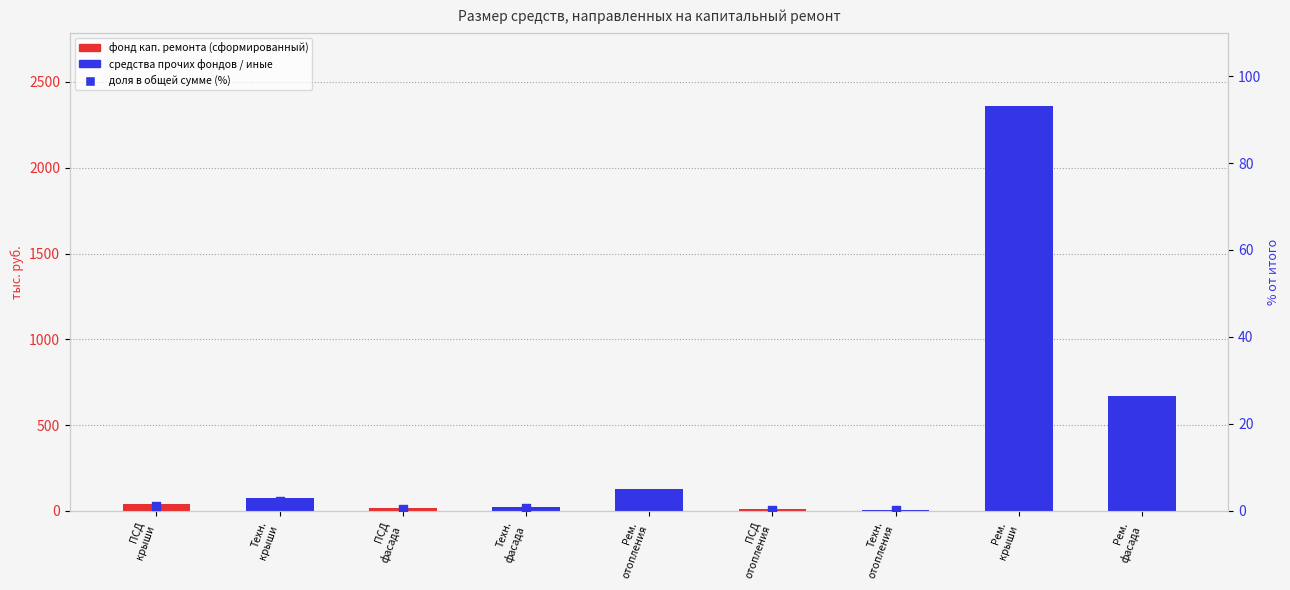

What is the total value across all series at ПСД
фасада?

14.1